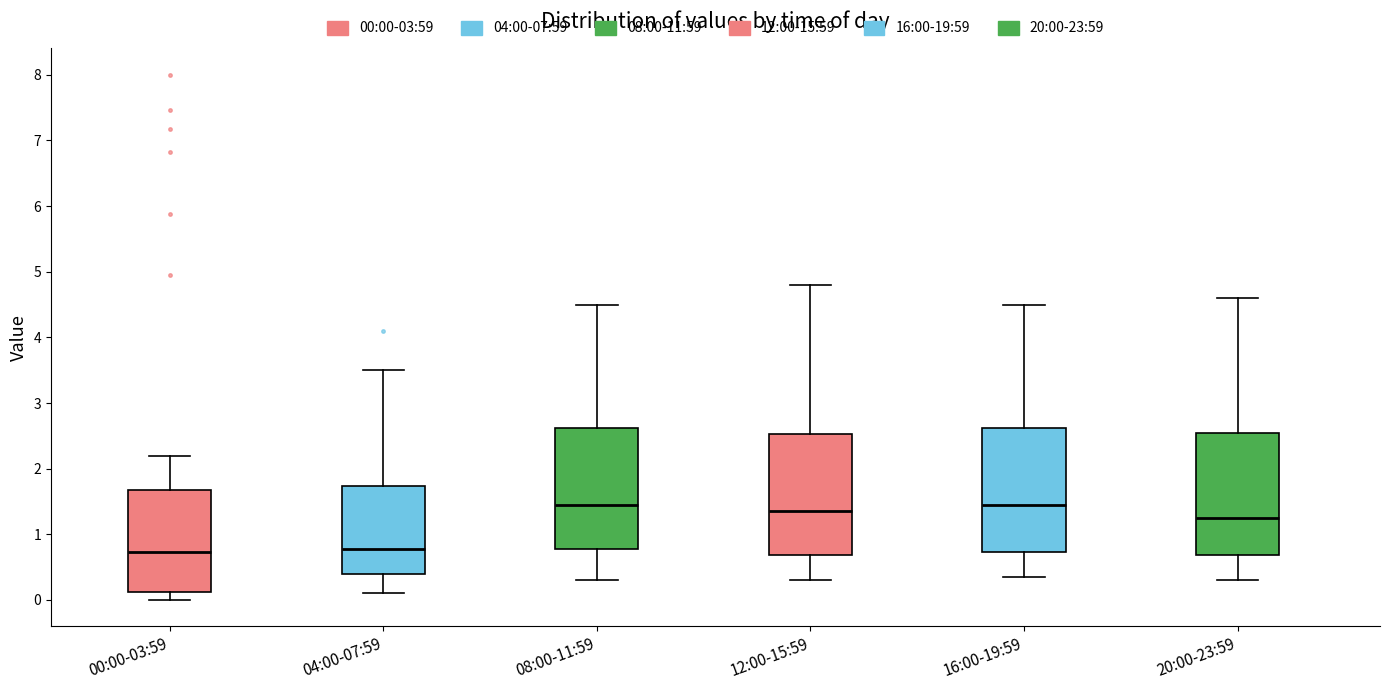

Reading left to right, read every box against the y-axis: the position of its median line, the range the box covers, and the ends of its whiskers. The values are not printed on the chart, so give them approximately, as read against the axis.

00:00-03:59: median 0.7, box 0.1 to 1.7, whiskers 0.0 to 2.2
04:00-07:59: median 0.8, box 0.4 to 1.7, whiskers 0.1 to 3.5
08:00-11:59: median 1.5, box 0.8 to 2.6, whiskers 0.3 to 4.5
12:00-15:59: median 1.4, box 0.7 to 2.5, whiskers 0.3 to 4.8
16:00-19:59: median 1.5, box 0.7 to 2.6, whiskers 0.4 to 4.5
20:00-23:59: median 1.3, box 0.7 to 2.6, whiskers 0.3 to 4.6